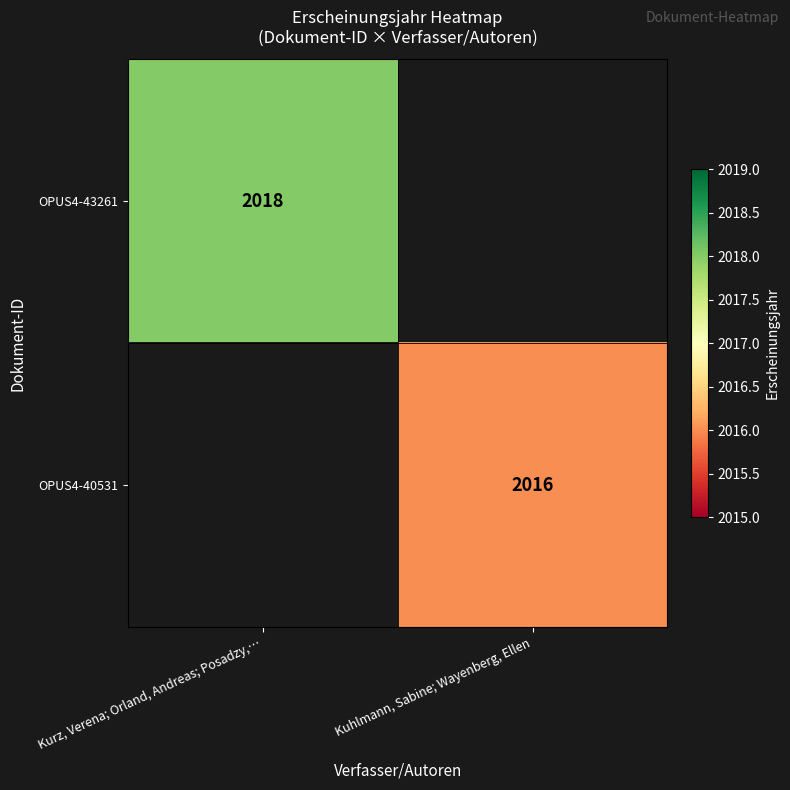

True or false: OPUS4-40531 has a value of 3623.0 at Kuhlmann, Sabine; Wayenberg, Ellen.

False